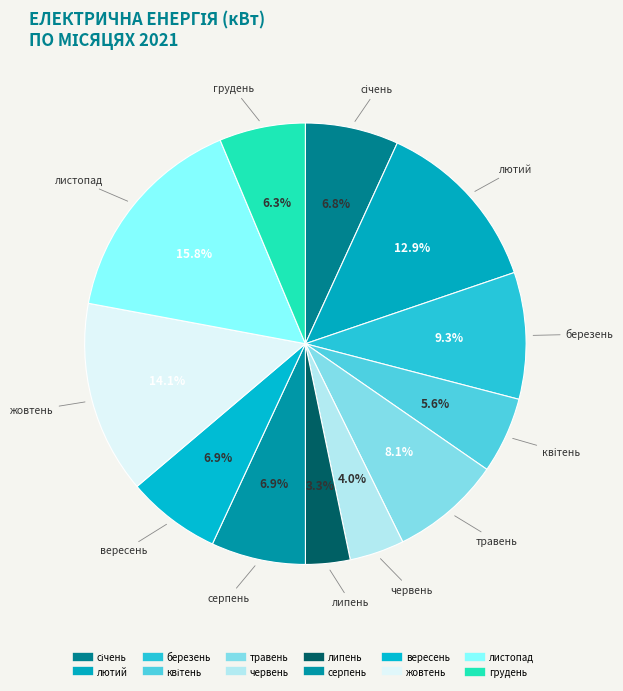

What is the largest slice in the pie chart?

листопад 2021